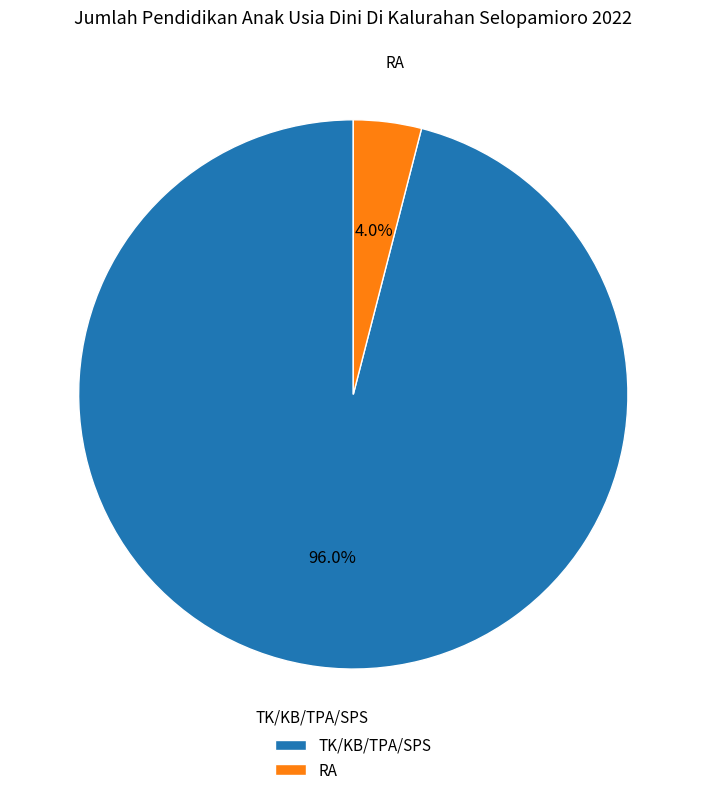

Between RA and TK/KB/TPA/SPS, which is larger?

TK/KB/TPA/SPS